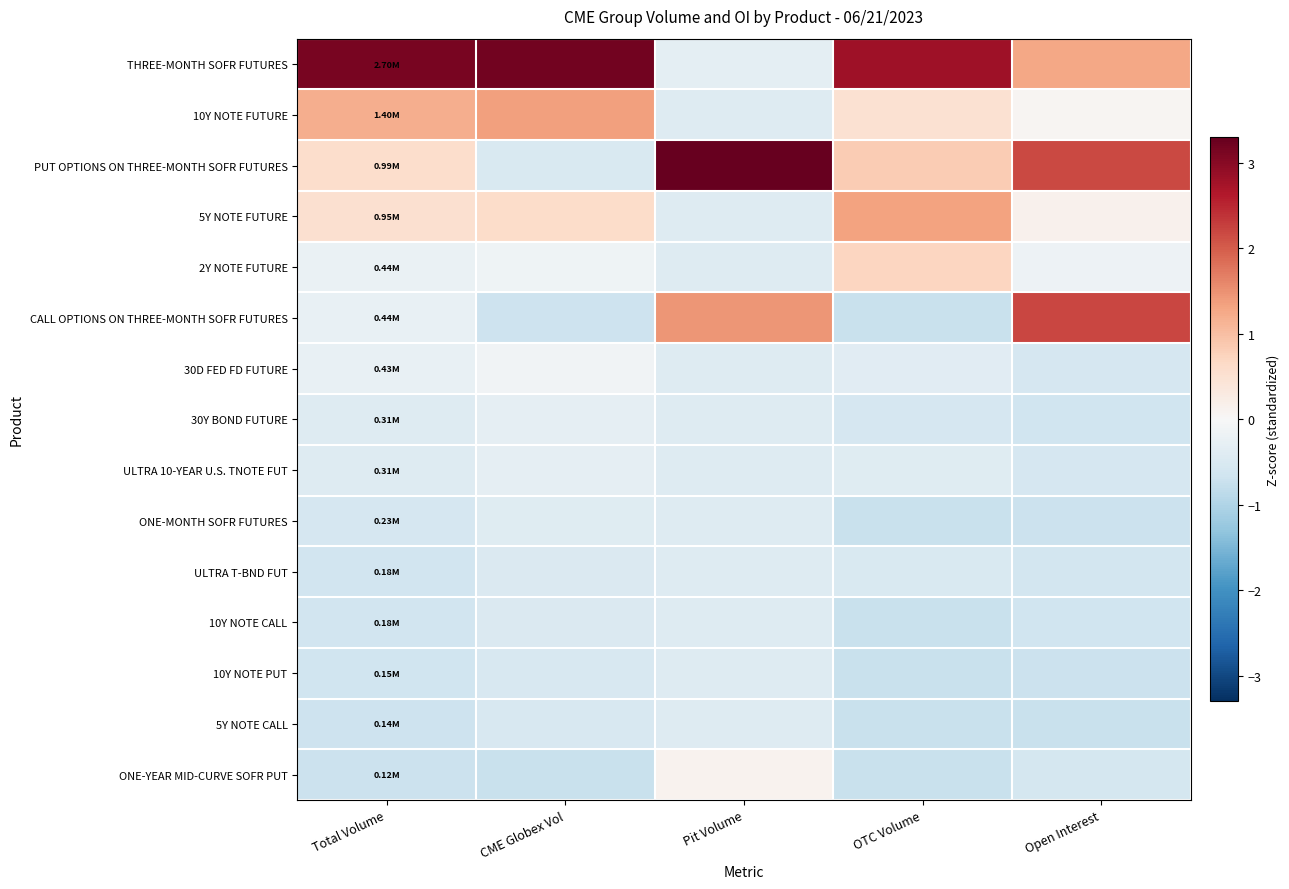

List the series in order of their peak value, highest first.

PUT OPTIONS ON THREE-MONTH SOFR FUTURES, THREE-MONTH SOFR FUTURES, CALL OPTIONS ON THREE-MONTH SOFR FUTURES, 10Y NOTE FUTURE, 5Y NOTE FUTURE, 2Y NOTE FUTURE, ONE-YEAR MID-CURVE SOFR PUT, 30D FED FD FUTURE, 30Y BOND FUTURE, ULTRA 10-YEAR U.S. TNOTE FUT, ONE-MONTH SOFR FUTURES, ULTRA T-BND FUT, 10Y NOTE CALL, 10Y NOTE PUT, 5Y NOTE CALL